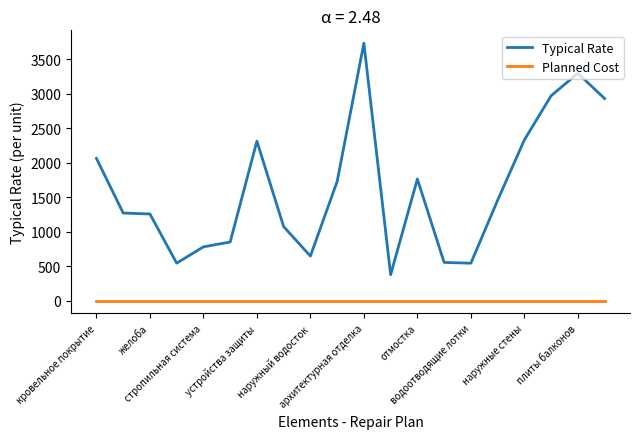

What is the greatest value displayed?

3735.1